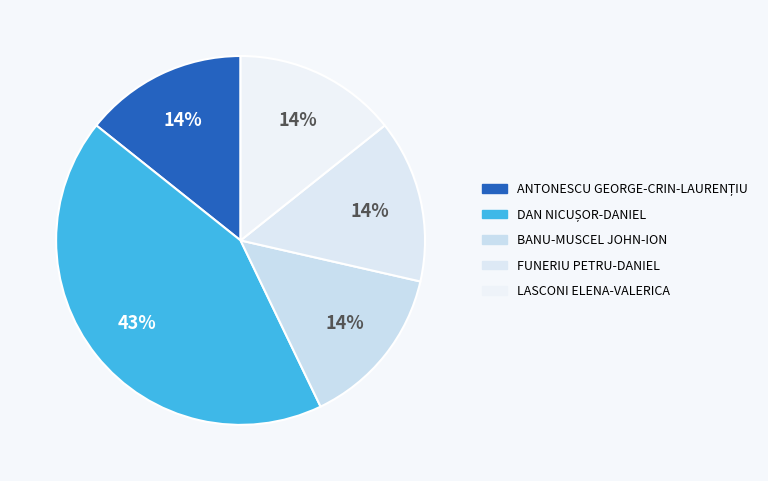

Count the number of slices in the pie.

5